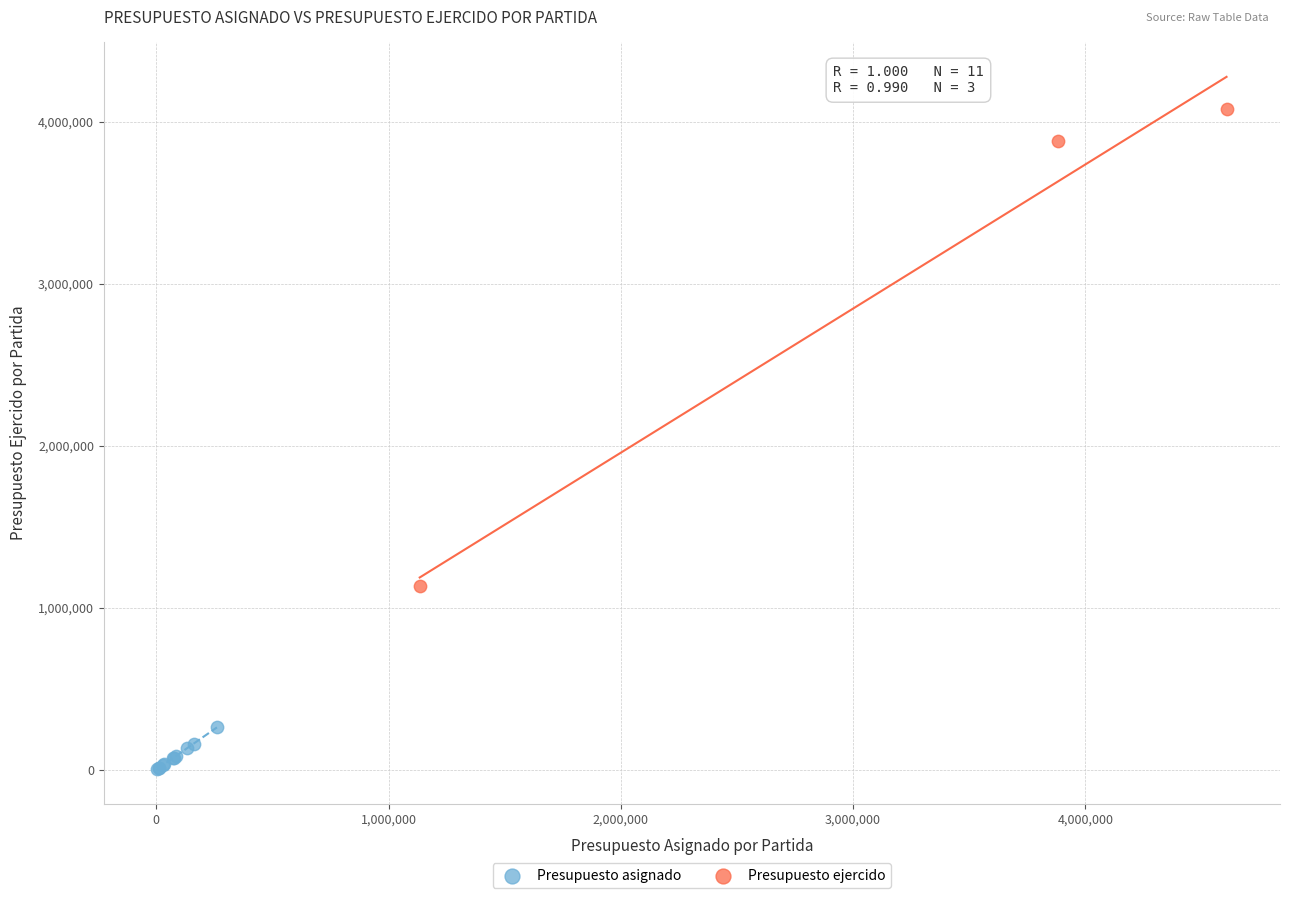

Which series contains the lowest Y value?

Presupuesto asignado